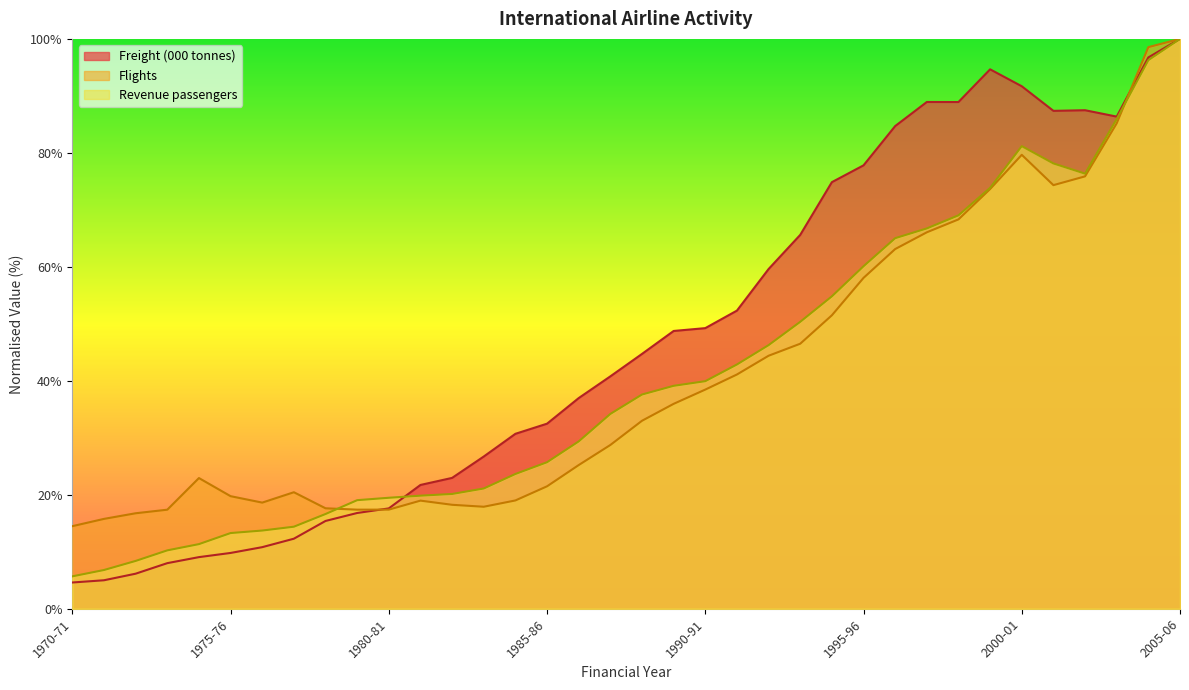

Which category has the lowest value across all series?

1970-71